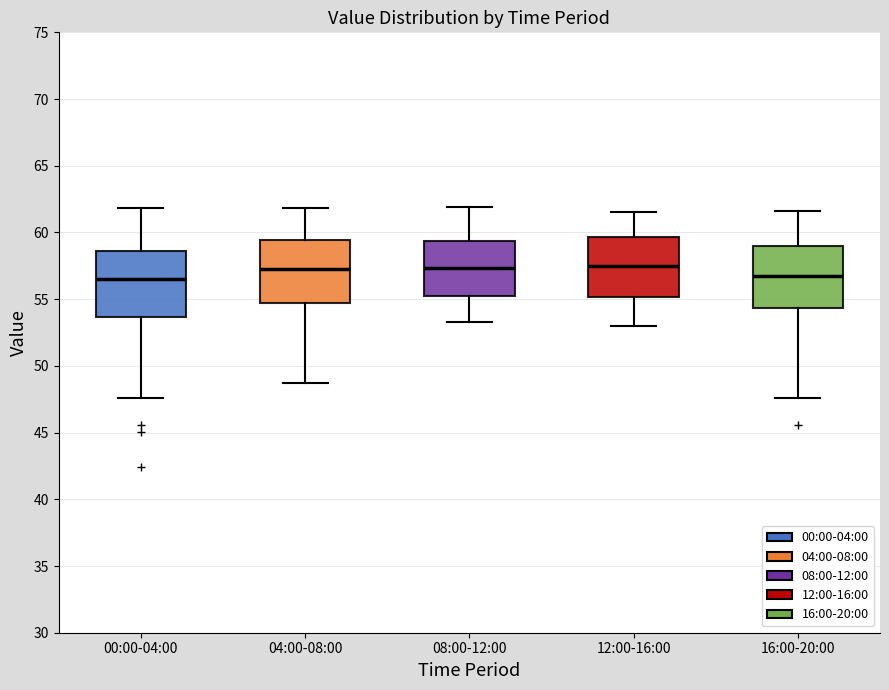

Reading left to right, read every box against the y-axis: the position of its median line, the range the box covers, and the ends of its whiskers. The values are not printed on the chart, so give them approximately, as read against the axis.

00:00-04:00: median 56.5, box 53.5 to 58.5, whiskers 47.5 to 62.0
04:00-08:00: median 57.5, box 55.0 to 59.5, whiskers 48.5 to 62.0
08:00-12:00: median 57.5, box 55.5 to 59.5, whiskers 53.5 to 62.0
12:00-16:00: median 57.5, box 55.0 to 59.5, whiskers 53.0 to 61.5
16:00-20:00: median 56.5, box 54.5 to 59.0, whiskers 47.5 to 61.5